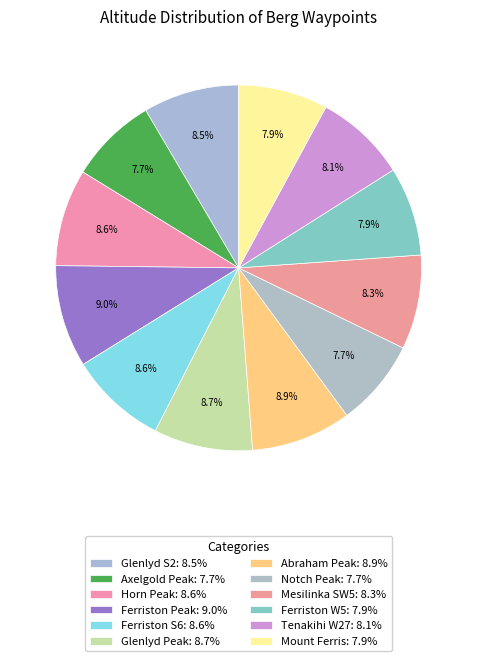

What is the smallest slice in the pie chart?

Notch Peak